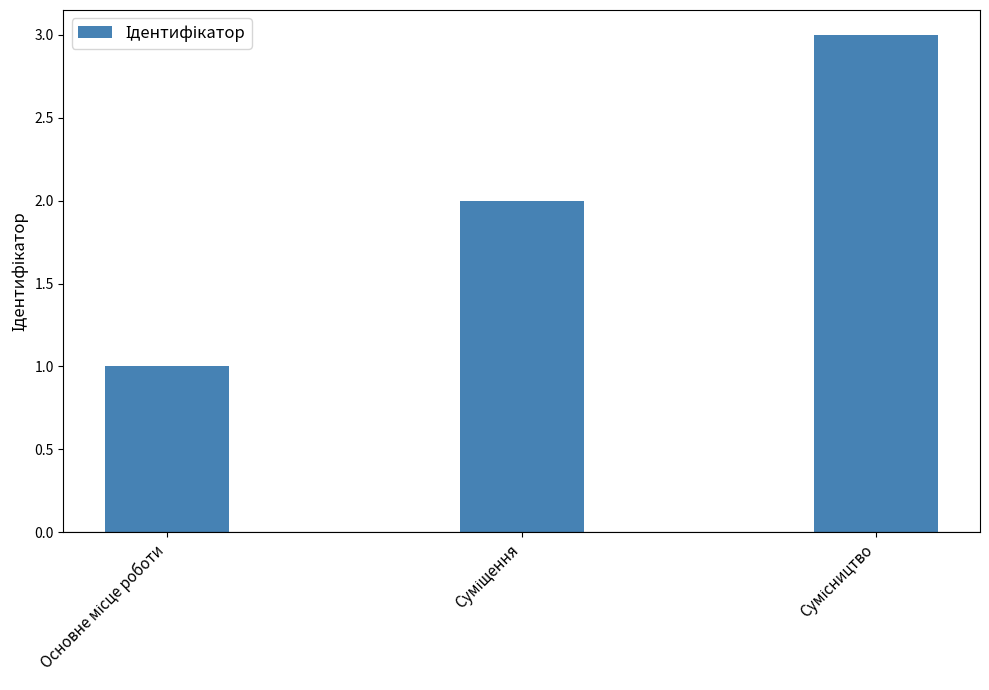

How many bars are there in total?

3